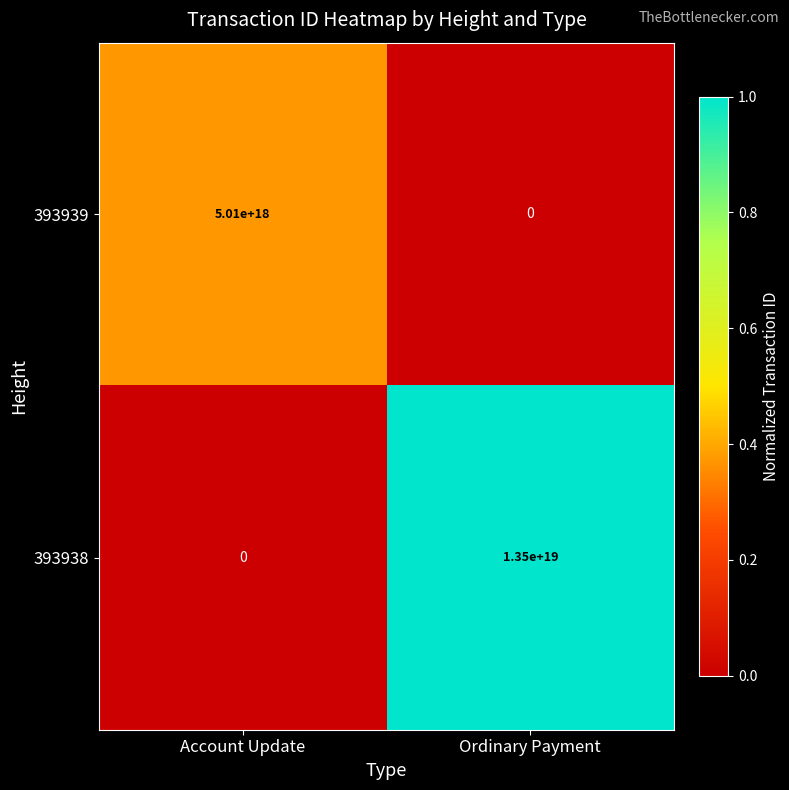

True or false: 393939 has a value of 0 at Ordinary Payment.

True